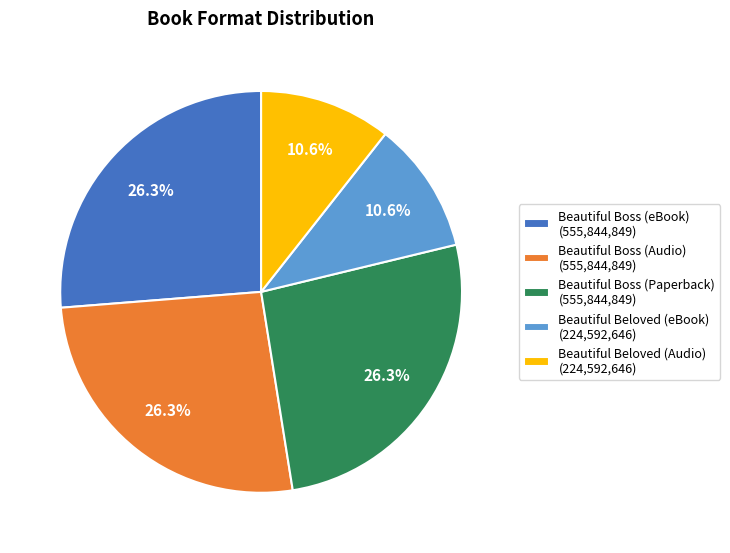

Approximately how many times larger is the value at Beautiful Beloved (Audio) compared to Beautiful Boss (Audio)?

0.4